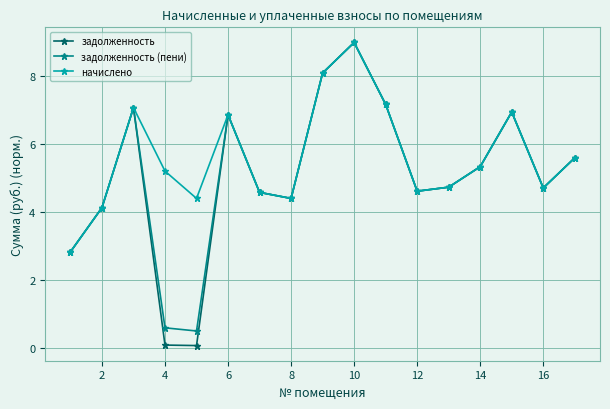

What is the highest value of the задолженность series?

9.0